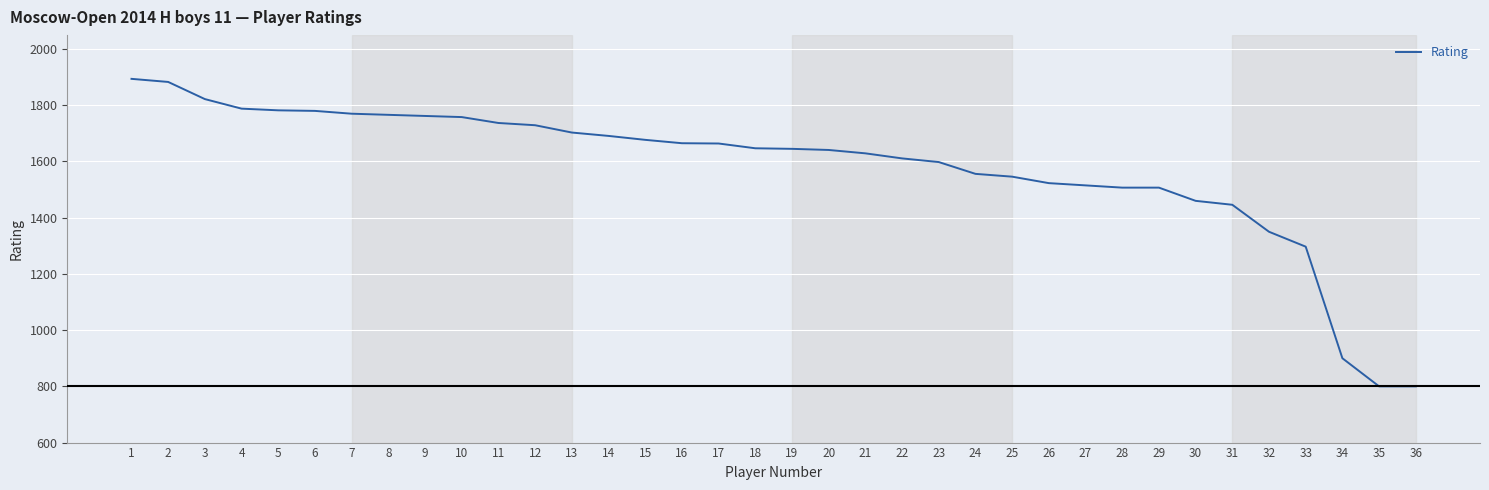

Between 8 and 36, which is larger?

8